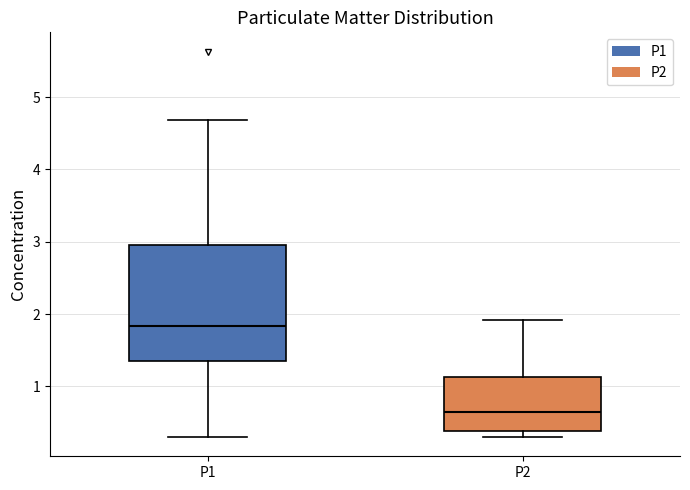

Reading left to right, read every box against the y-axis: the position of its median line, the range the box covers, and the ends of its whiskers. The values are not printed on the chart, so give them approximately, as read against the axis.

P1: median 1.8, box 1.3 to 3.0, whiskers 0.3 to 4.7
P2: median 0.6, box 0.4 to 1.1, whiskers 0.3 to 1.9